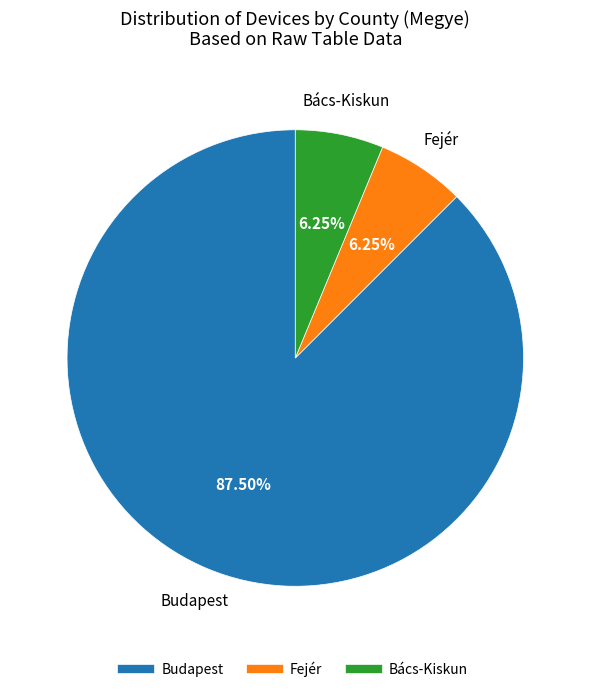

Is there any slice that represents more than half of the pie?

Yes